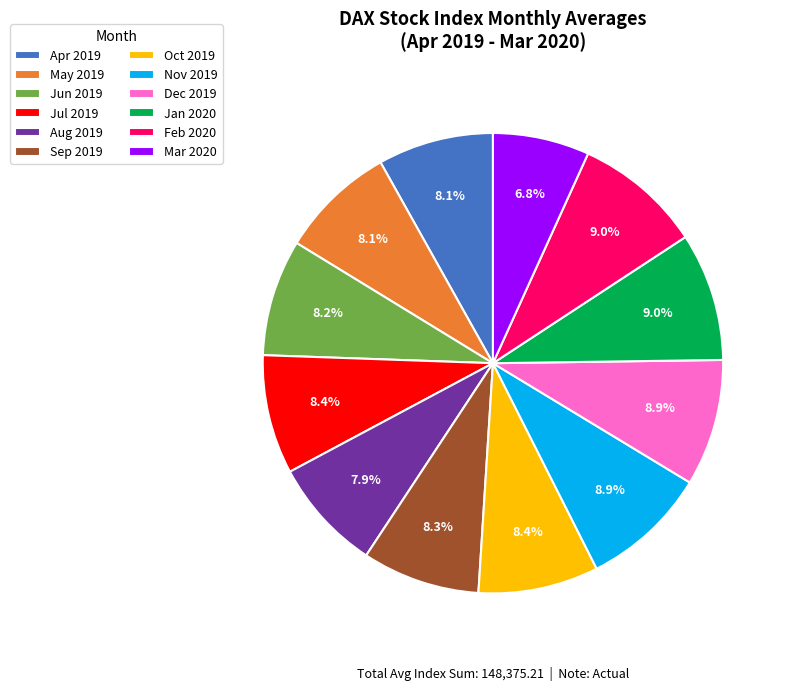

What percentage is NOT represented by May 2019?

91.9%